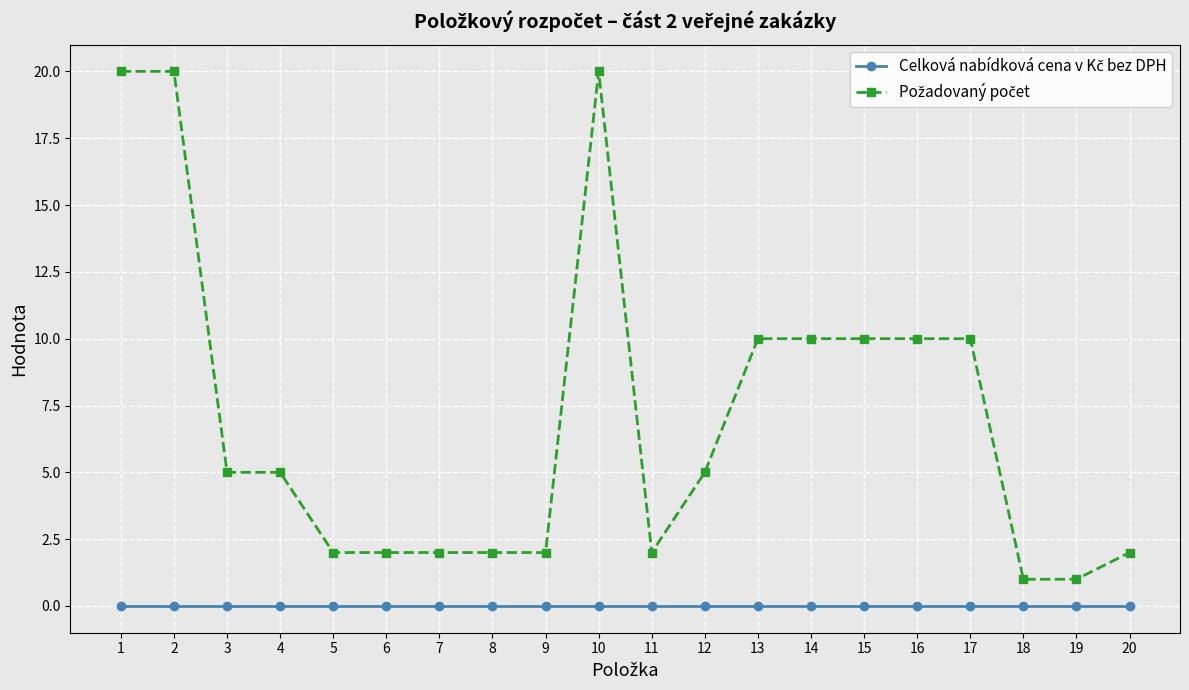

How many lines are shown in the chart?

2